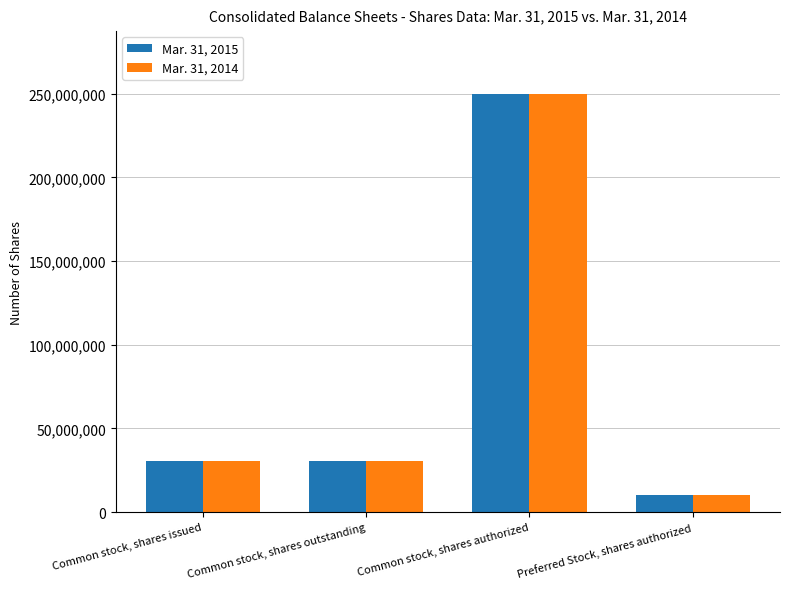

Reading left to right, what are all the values shown in this chart?

Mar. 31, 2015: Common stock, shares issued=30573200	Common stock, shares outstanding=30573200	Common stock, shares authorized=250000000	Preferred Stock, shares authorized=10000000
Mar. 31, 2014: Common stock, shares issued=30573200	Common stock, shares outstanding=30573200	Common stock, shares authorized=250000000	Preferred Stock, shares authorized=10000000